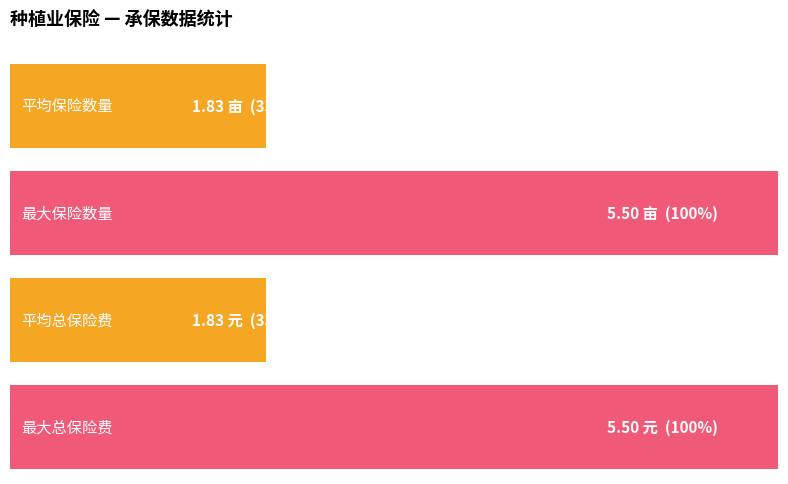

Which series has the largest total across all categories?

保险数量(亩)